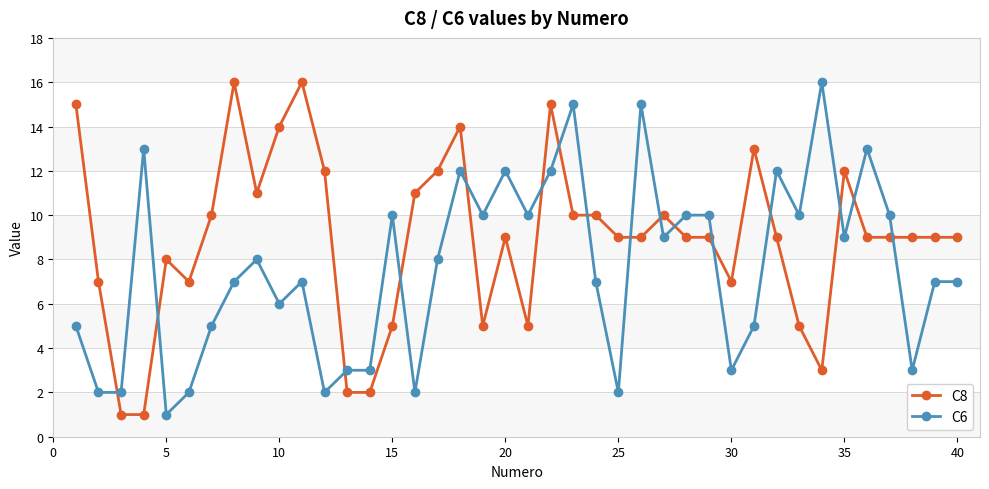

What is the smallest value displayed?

1